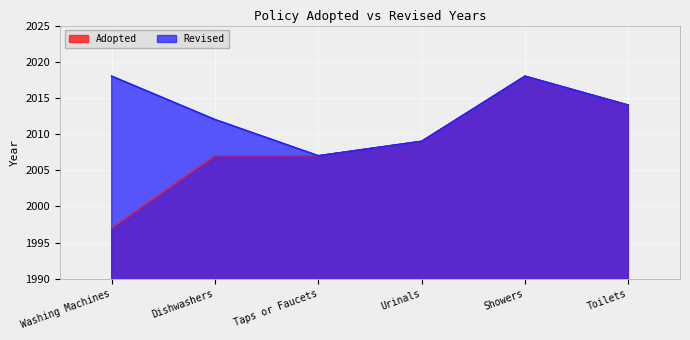

What is the sum of the values at Dishwashers and Urinals?

4016